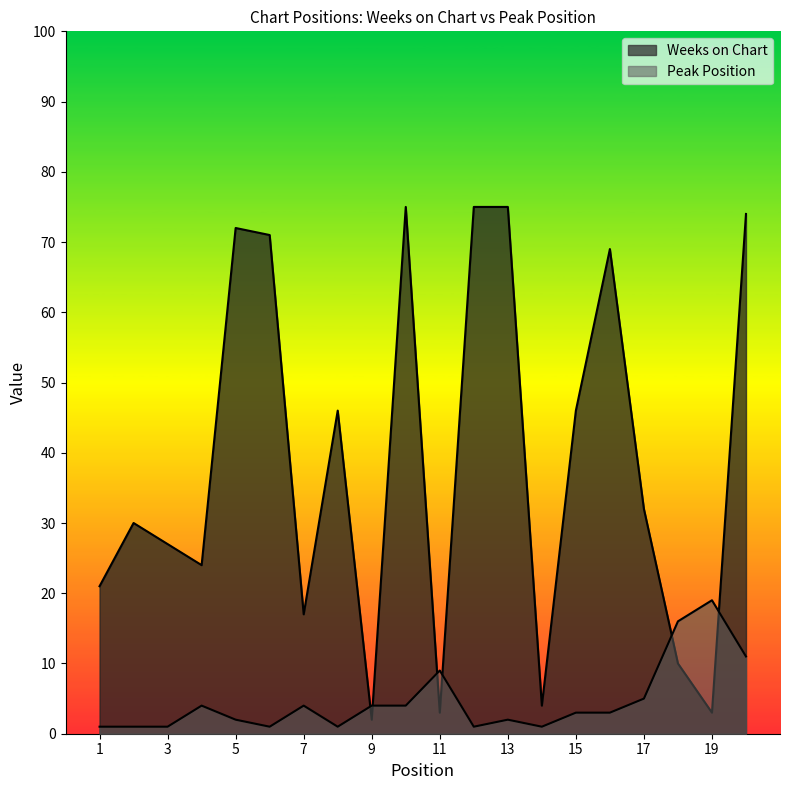

What is the sum of all Peak Position values?

93